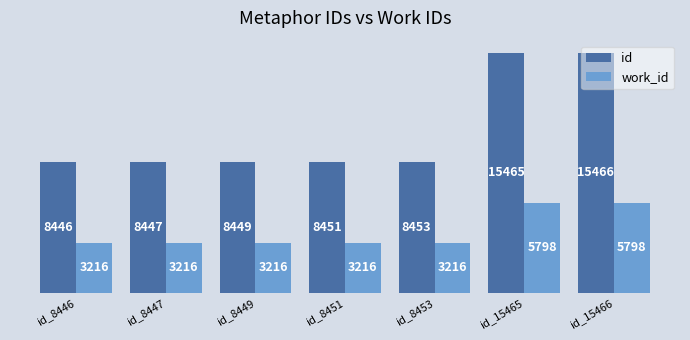

At id_8453, list the series in order from largest to smallest.

id, work_id